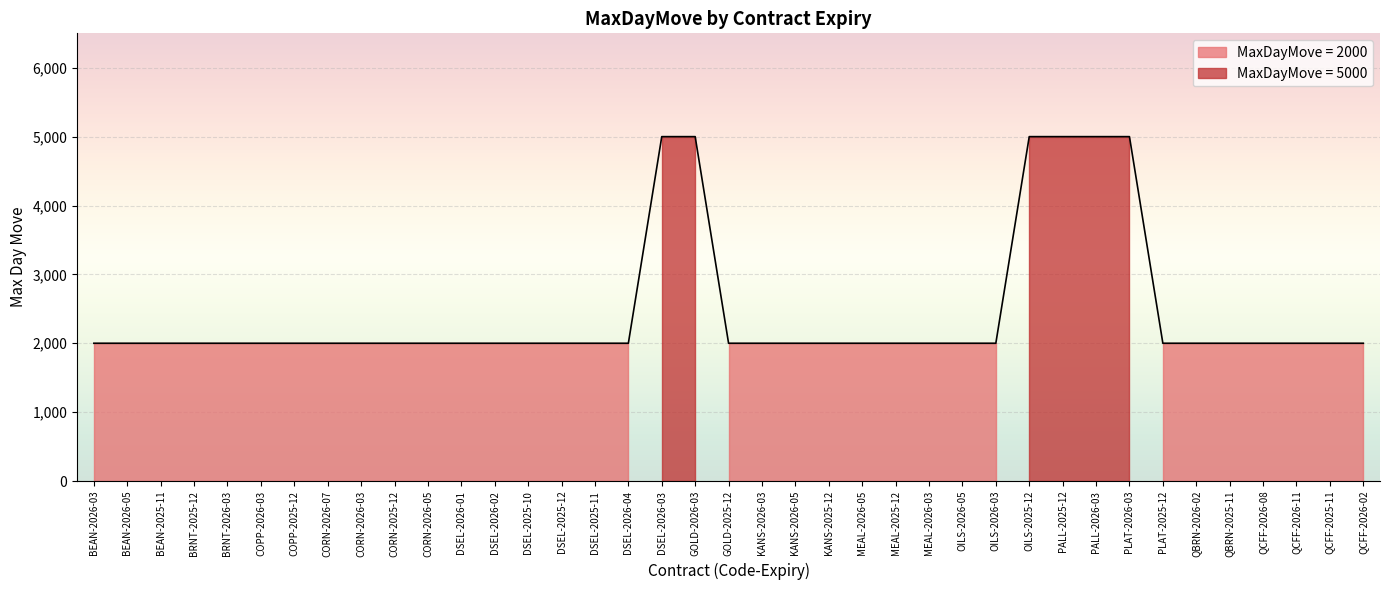

Reading left to right, transcribe all the data shown in this chart.

2000	2000	2000	2000	2000	2000	2000	2000	2000	2000	2000	2000	2000	2000	2000	2000	2000	5000	5000	2000	2000	2000	2000	2000	2000	2000	2000	2000	5000	5000	5000	5000	2000	2000	2000	2000	2000	2000	2000